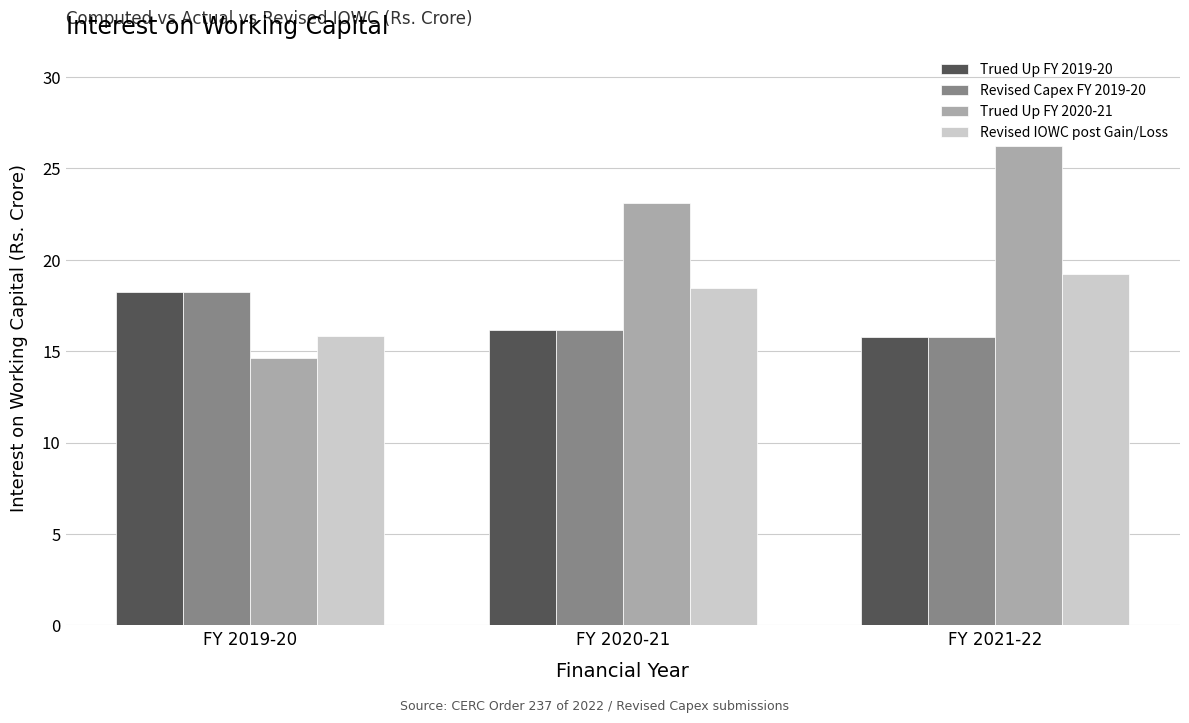

List the labels in order of Trued Up FY 2020-21 value, largest first.

FY 2021-22, FY 2020-21, FY 2019-20